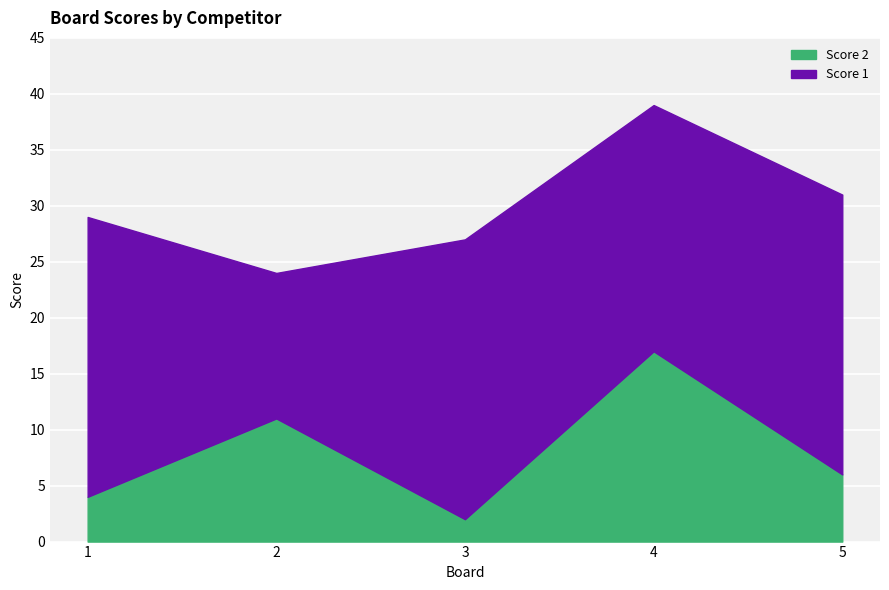

Rank the categories by value from lowest to highest.

3, 1, 5, 2, 4